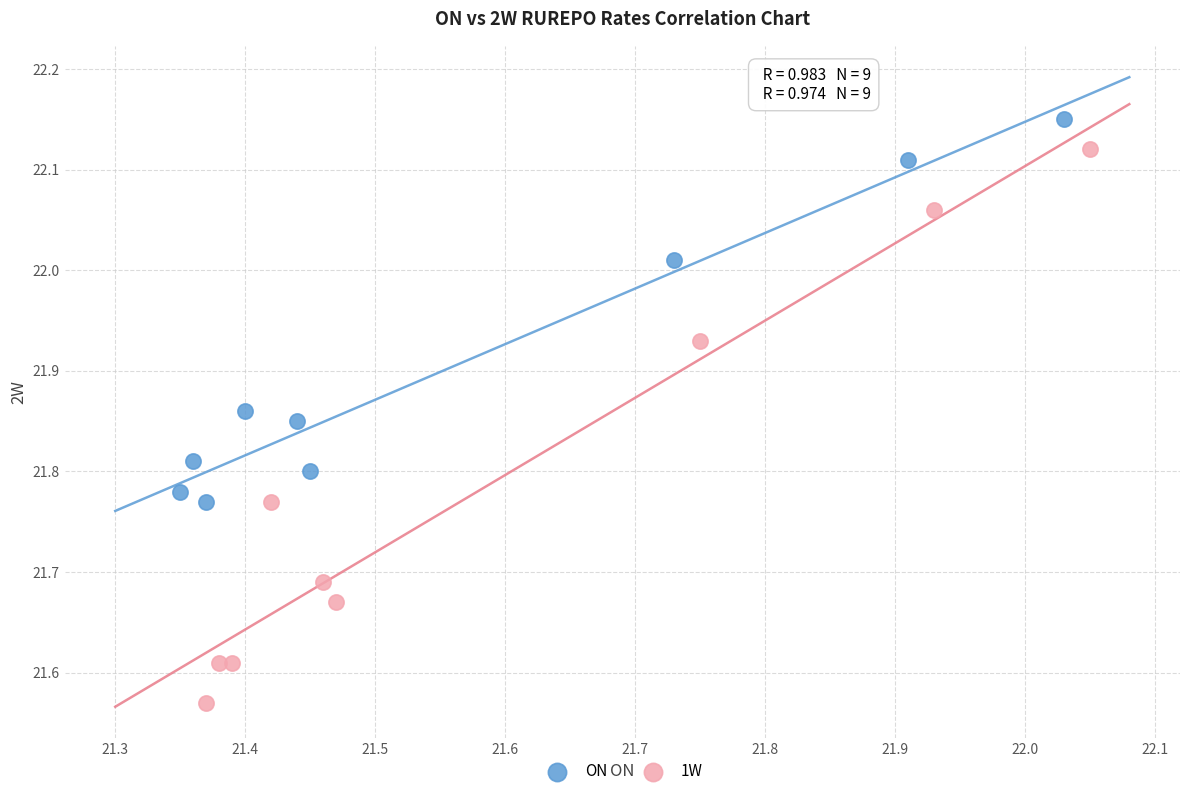

What are all the series names shown in the legend?

ON, 1W